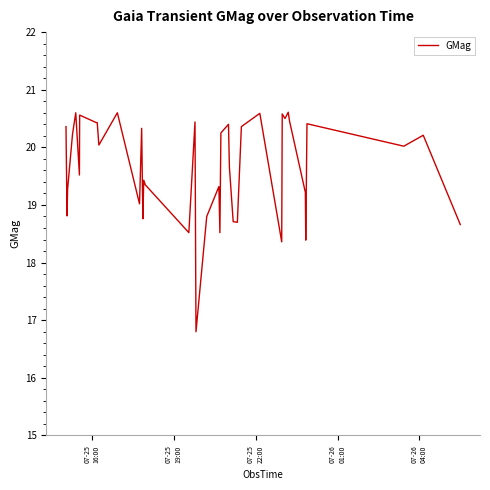

What is the smallest value displayed?

16.8